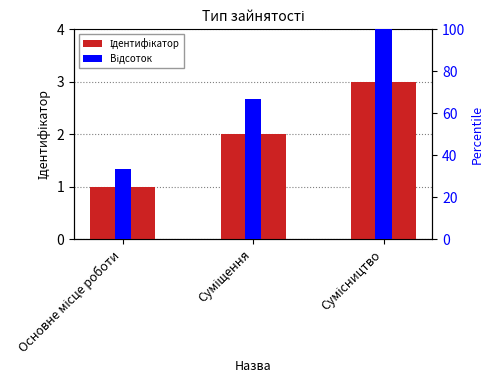

What is the difference between the second highest and minimum values in the Відсоток series?

33.3